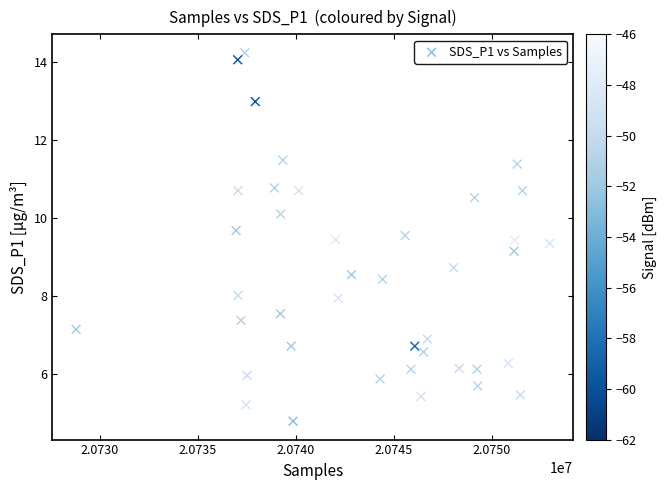

What is the range of Y values (max minus min)?

9.4